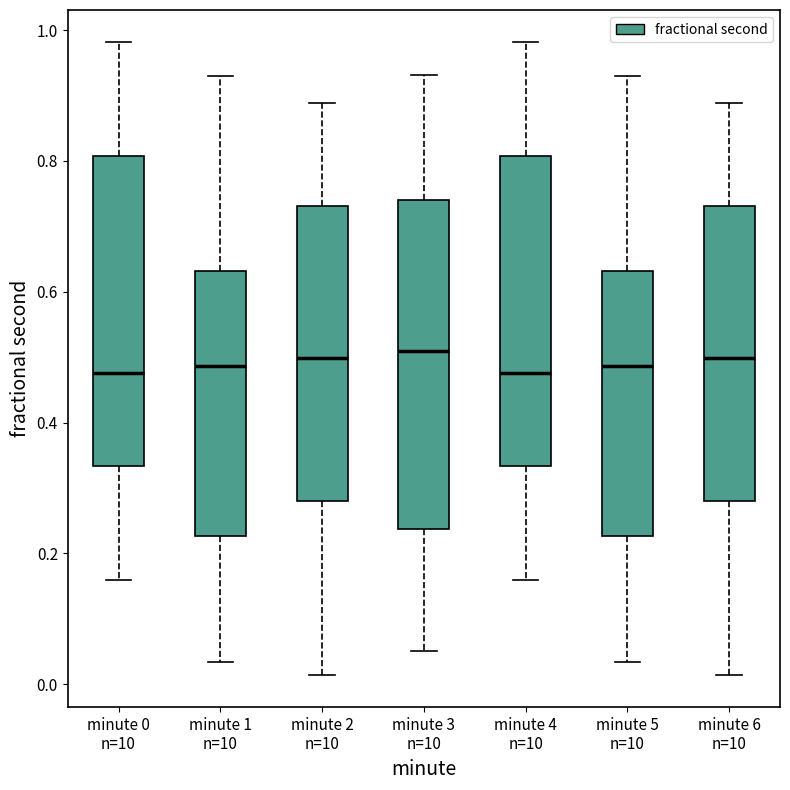

Reading left to right, read every box against the y-axis: the position of its median line, the range the box covers, and the ends of its whiskers. The values are not printed on the chart, so give them approximately, as read against the axis.

minute 0 n=10: median 0.48, box 0.34 to 0.80, whiskers 0.16 to 0.98
minute 1 n=10: median 0.48, box 0.22 to 0.64, whiskers 0.04 to 0.94
minute 2 n=10: median 0.50, box 0.28 to 0.74, whiskers 0.02 to 0.88
minute 3 n=10: median 0.50, box 0.24 to 0.74, whiskers 0.06 to 0.94
minute 4 n=10: median 0.48, box 0.34 to 0.80, whiskers 0.16 to 0.98
minute 5 n=10: median 0.48, box 0.22 to 0.64, whiskers 0.04 to 0.94
minute 6 n=10: median 0.50, box 0.28 to 0.74, whiskers 0.02 to 0.88